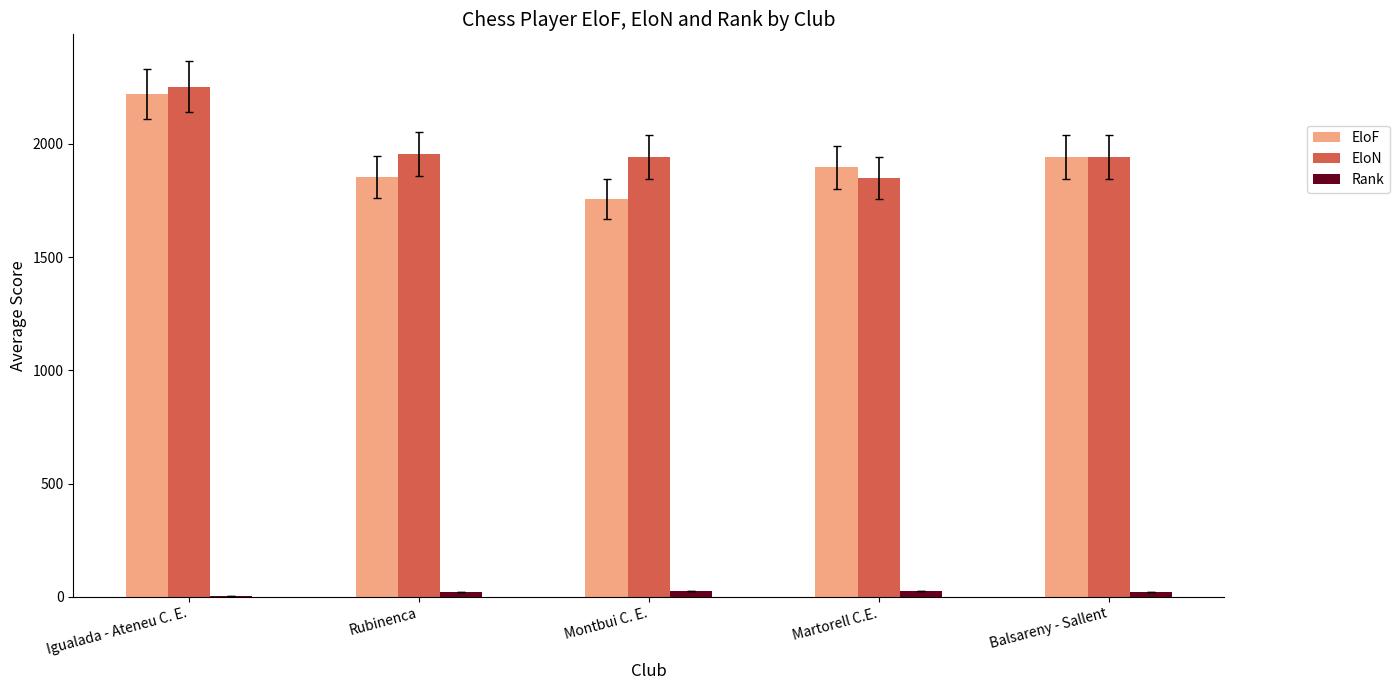

Which label corresponds to the largest value in the chart?

Igualada - Ateneu C. E.